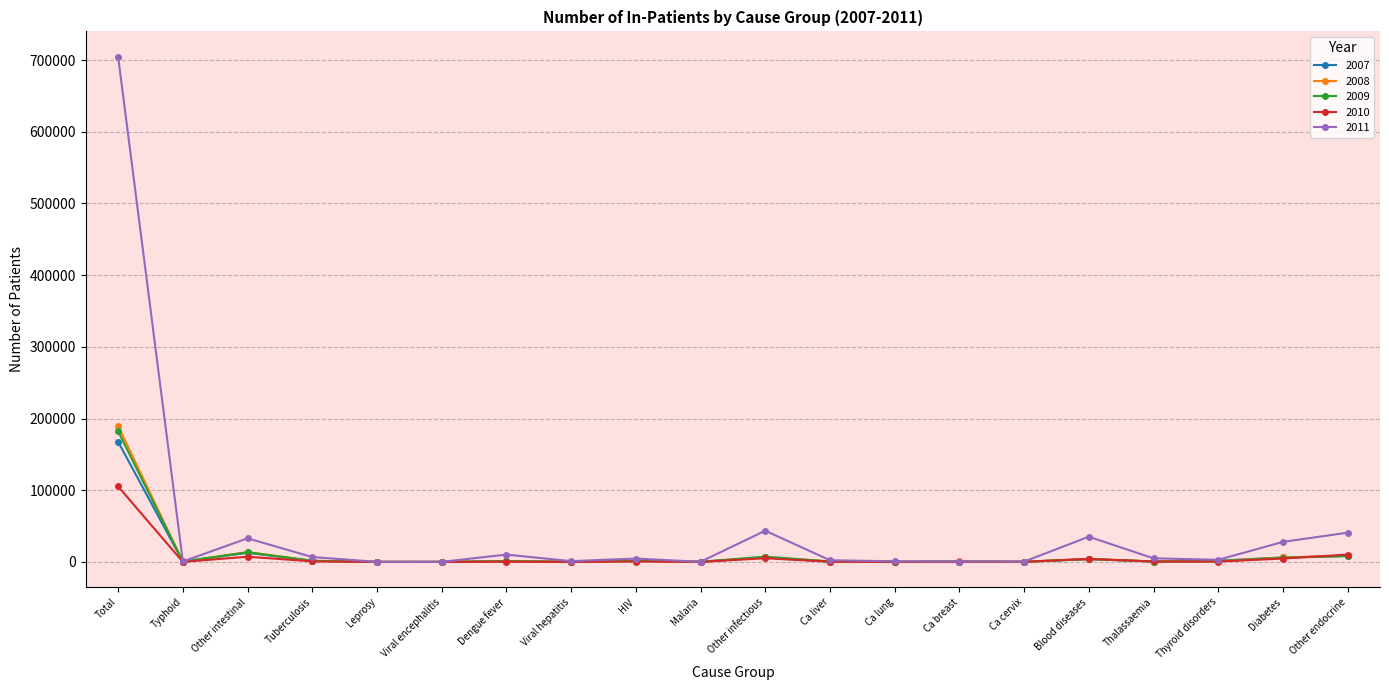

At which category is the sum across all series the highest?

Total